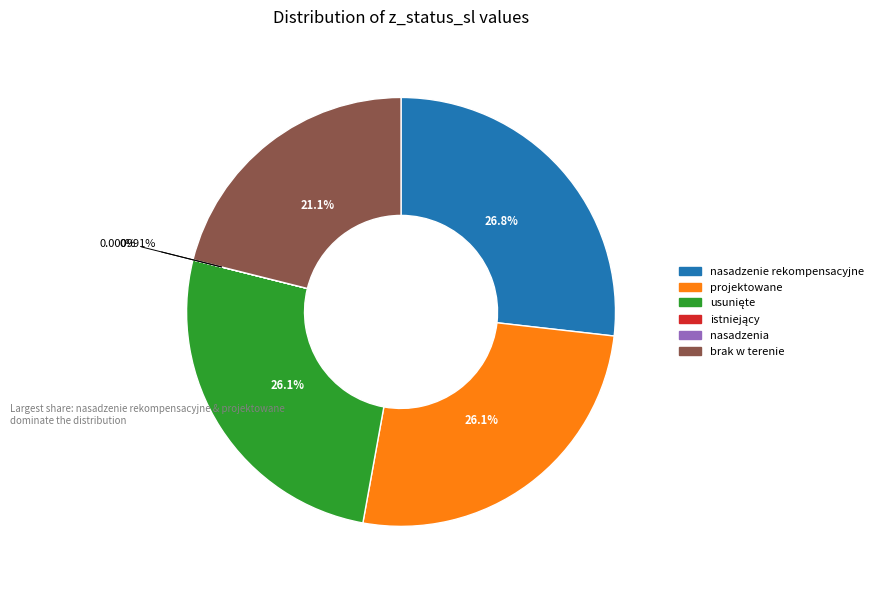

What is the largest slice in the pie chart?

nasadzenie rekompensacyjne